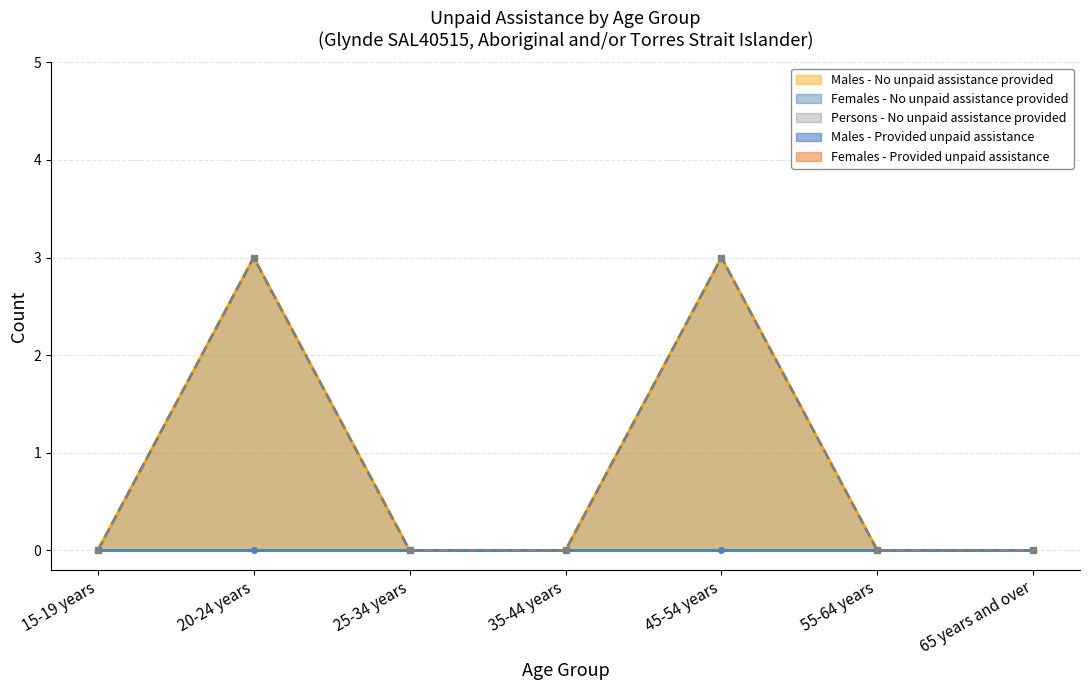

Reading right to left, extract all data points from this chart.

Males - Provided unpaid assistance: 0	0	0	0	0	0	0
Males - No unpaid assistance provided: 0	0	3	0	0	3	0
Females - Provided unpaid assistance: 0	0	0	0	0	0	0
Females - No unpaid assistance provided: 0	0	0	0	0	0	0
Persons - No unpaid assistance provided: 0	0	3	0	0	3	0